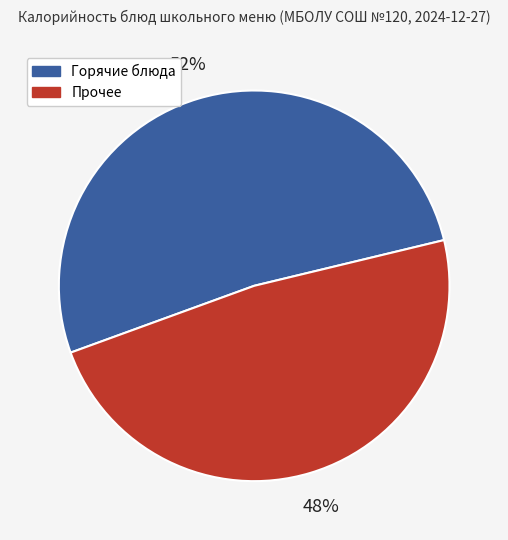

To the nearest percent, what is the average slice percentage?

50%